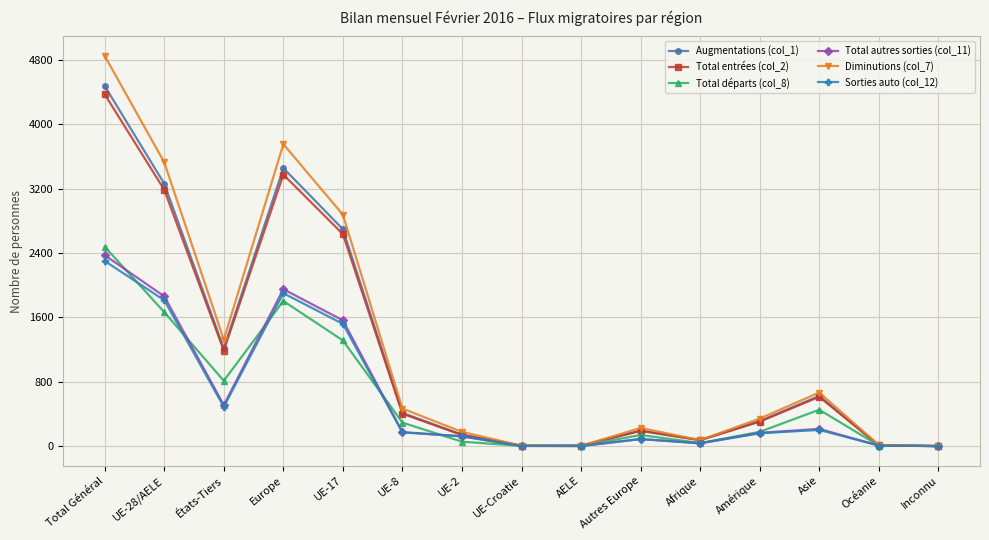

Is the value of Total départs (col_8) at Afrique greater than the value of Total autres sorties (col_11) at Asie?

No